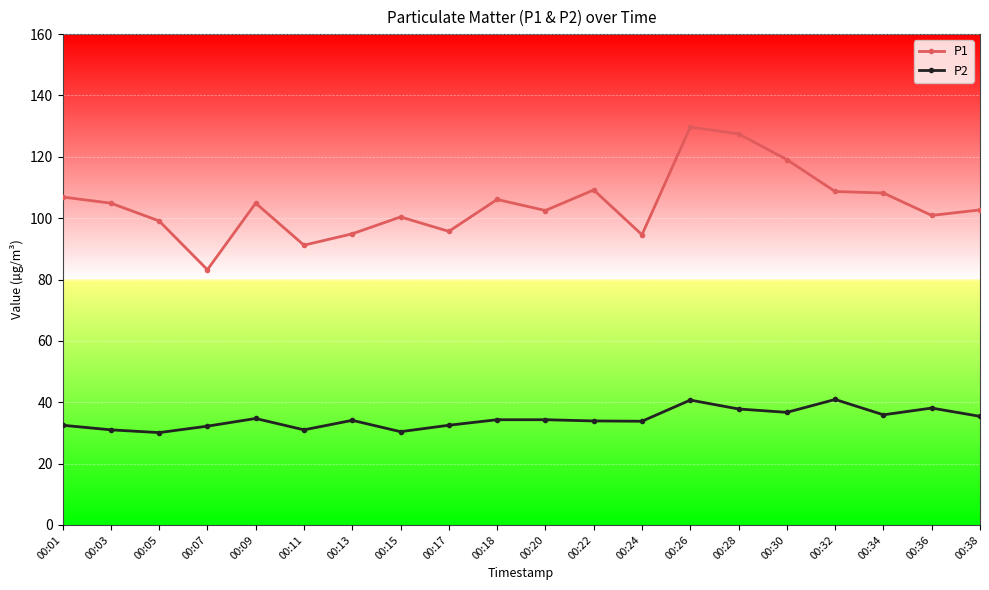

What are all the series names shown in the legend?

P1, P2